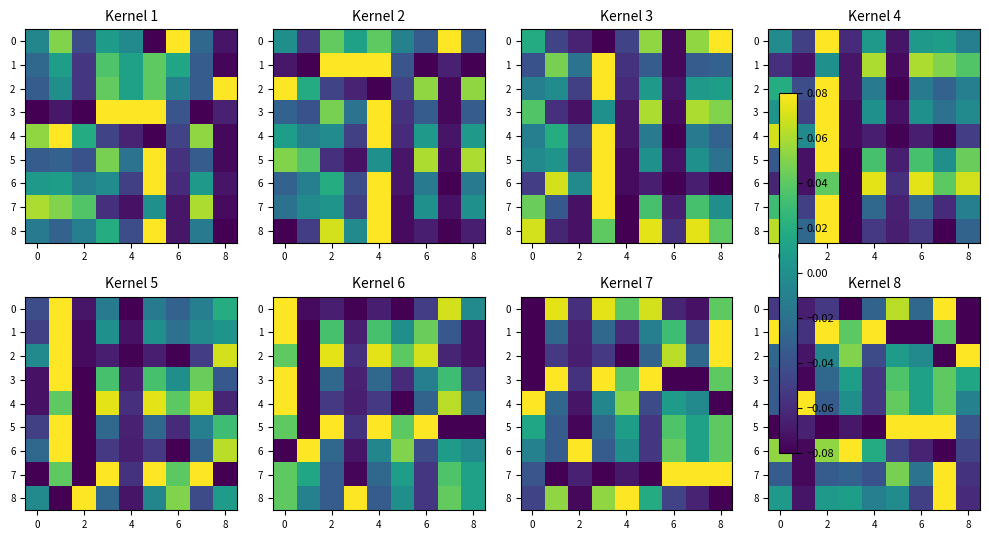

What is the spread (max minus min) of values at 4?

0.2